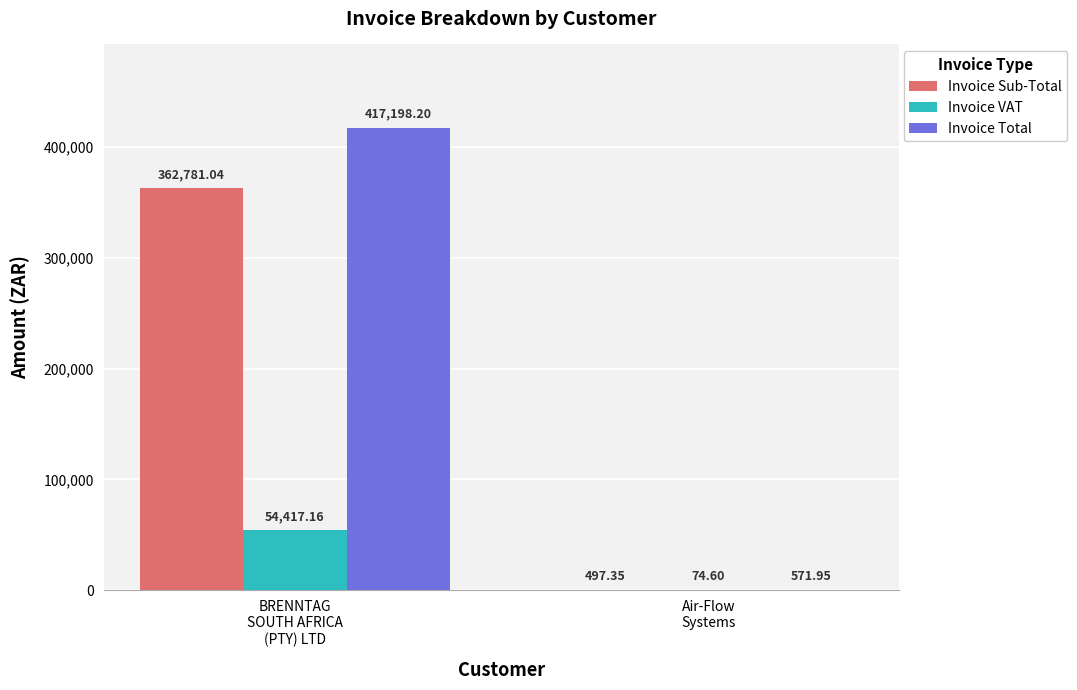

Are the bars horizontal?

No